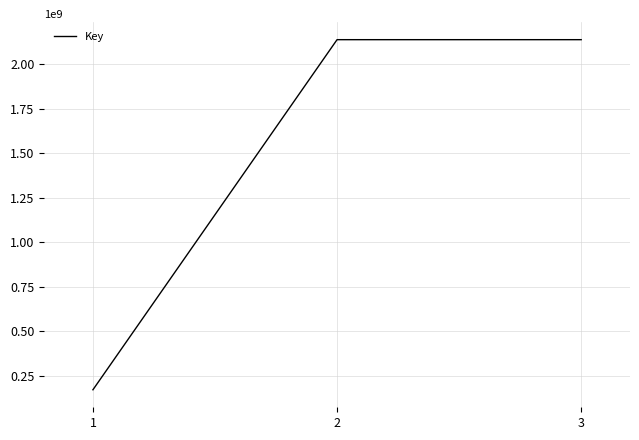

What is the change in value from 1 to 3?

+1967138311